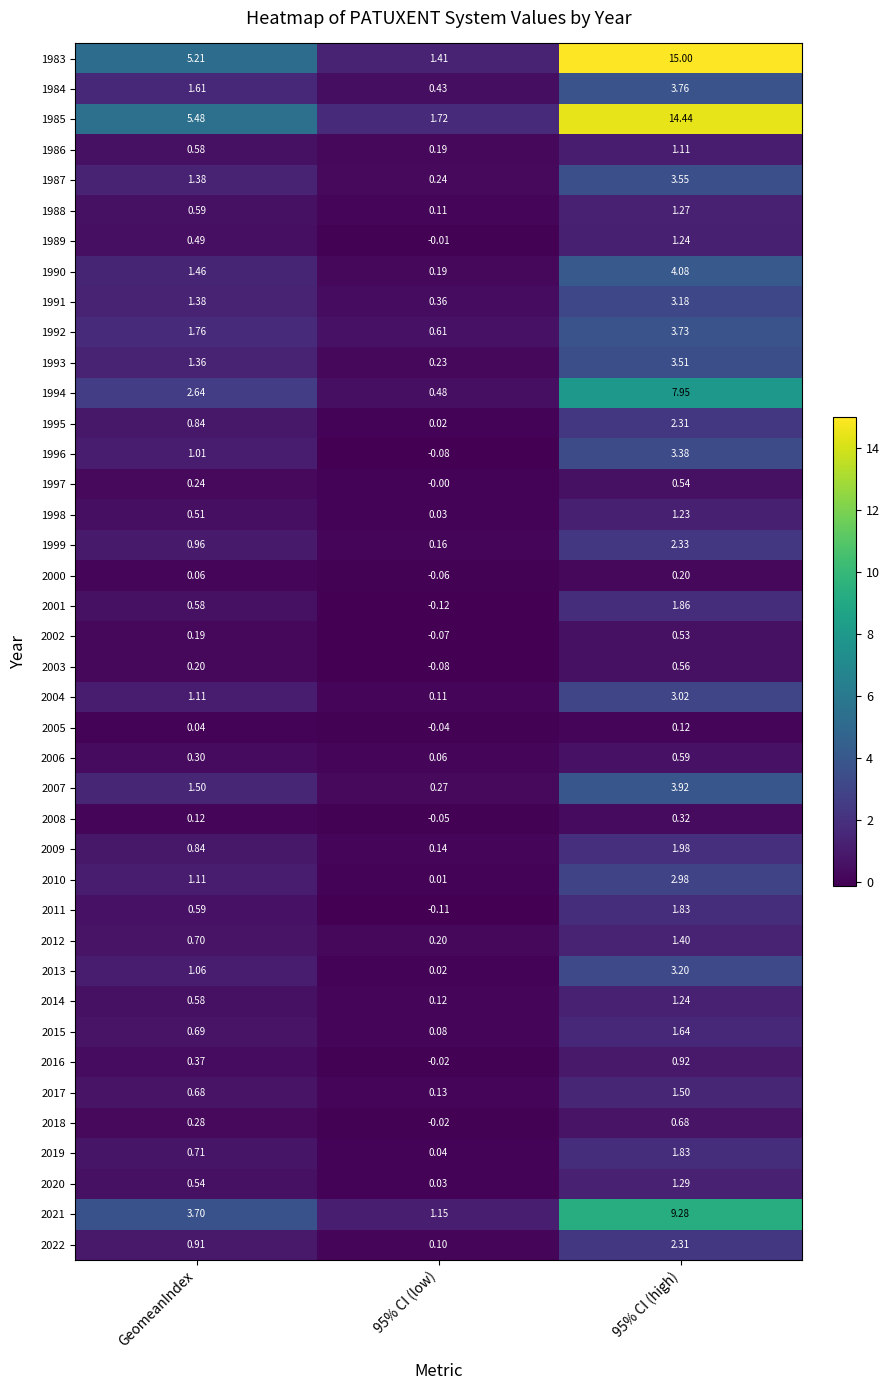

Where does the 2013 series first go above 1?

GeomeanIndex